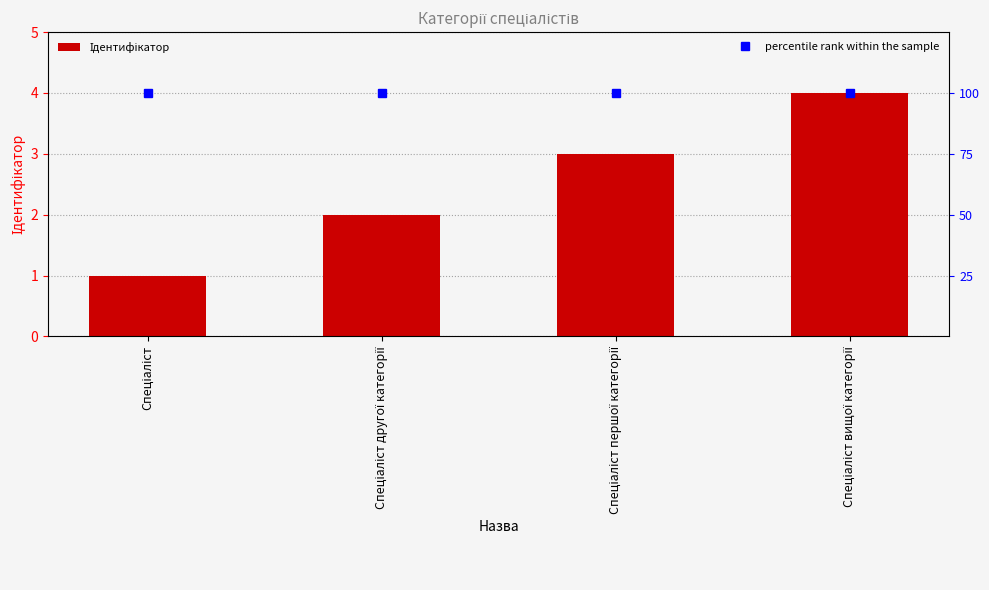

What position from the left is Спеціаліст?

1